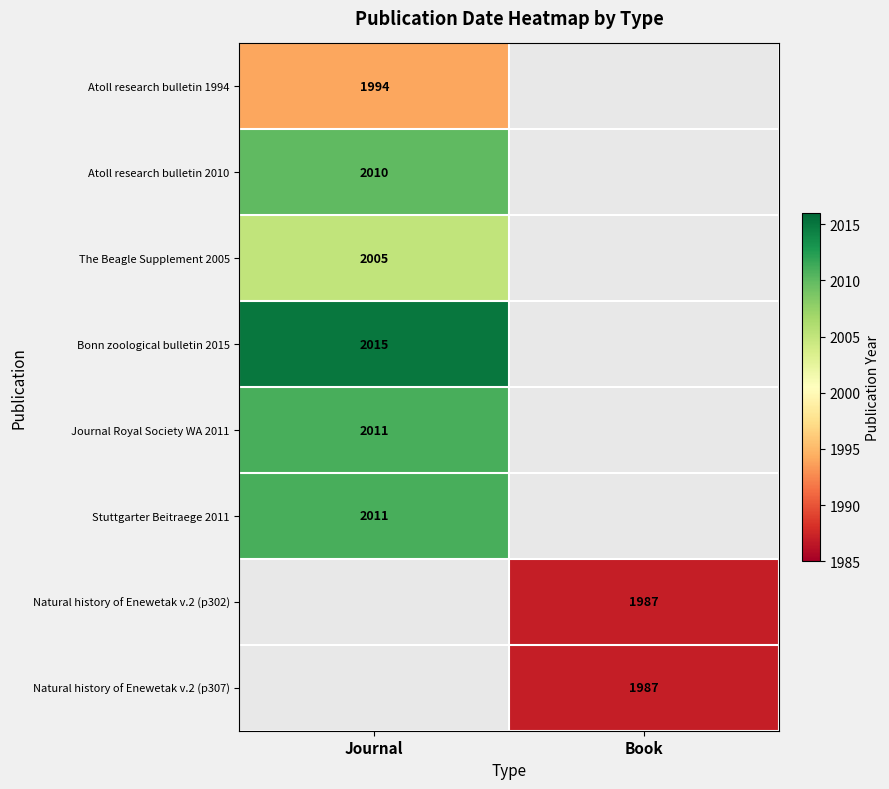

Which has a higher value, Book or Journal?

Journal